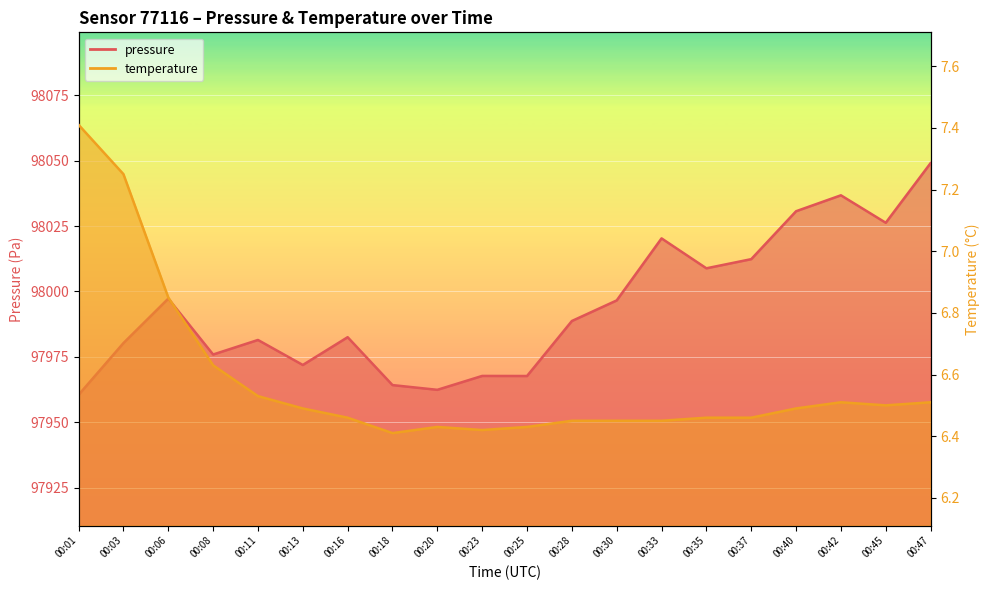

Reading left to right, what are all the values shown in this chart?

pressure: 00:01=97960.5	00:03=97980.2	00:06=97997.2	00:08=97975.9	00:11=97981.4	00:13=97971.9	00:16=97982.5	00:18=97964.2	00:20=97962.4	00:23=97967.7	00:25=97967.7	00:28=97988.7	00:30=97996.6	00:33=98020.3	00:35=98008.8	00:37=98012.3	00:40=98030.7	00:42=98036.8	00:45=98026.2	00:47=98049.1
temperature: 00:01=7.4	00:03=7.2	00:06=6.8	00:08=6.6	00:11=6.5	00:13=6.5	00:16=6.5	00:18=6.4	00:20=6.4	00:23=6.4	00:25=6.4	00:28=6.5	00:30=6.5	00:33=6.5	00:35=6.5	00:37=6.5	00:40=6.5	00:42=6.5	00:45=6.5	00:47=6.5